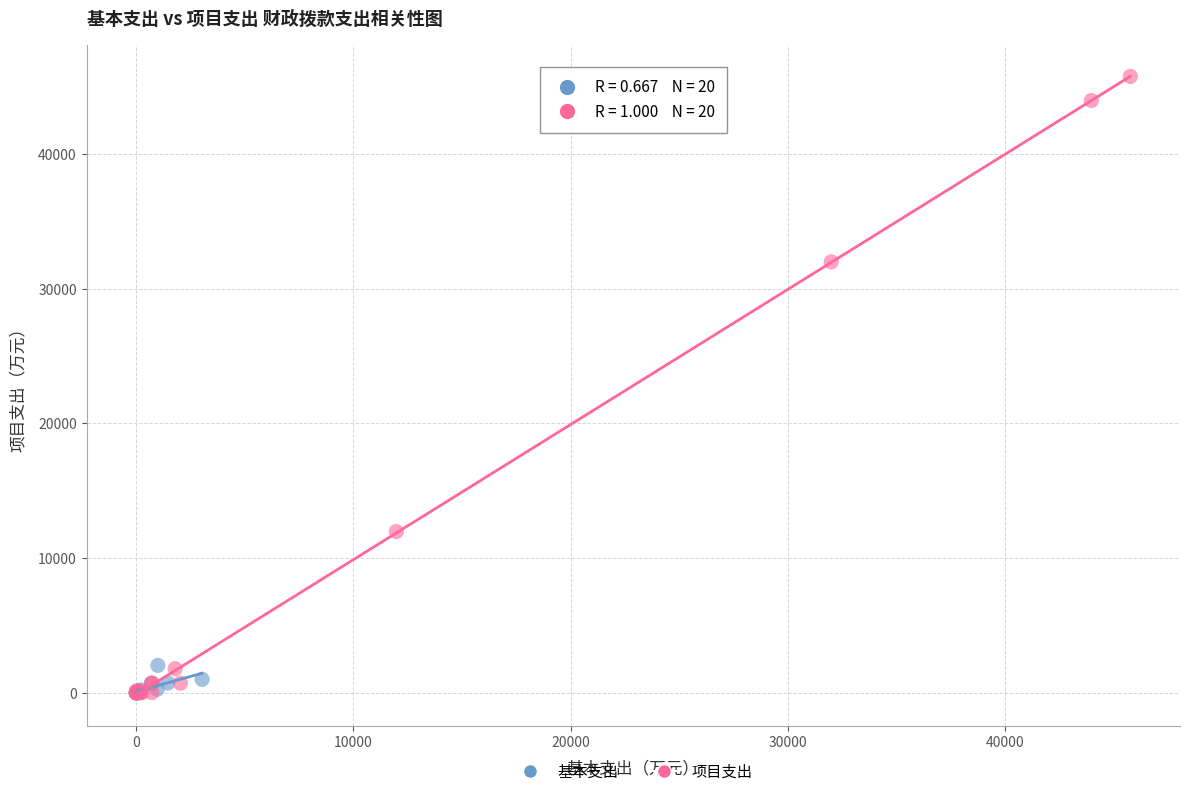

Which series reaches the maximum Y coordinate?

项目支出